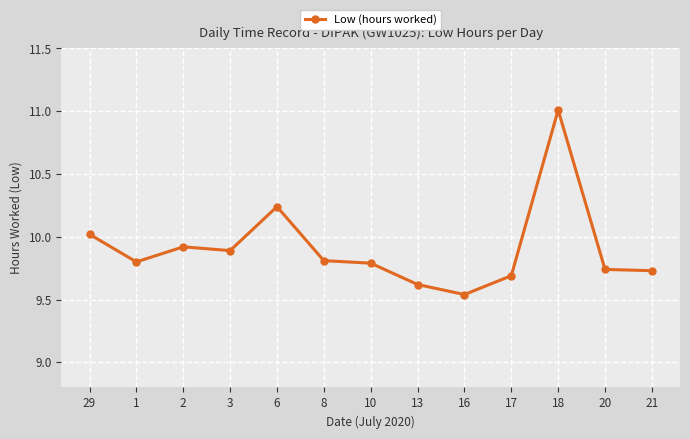

What is the label of the 11th point from the left?

18